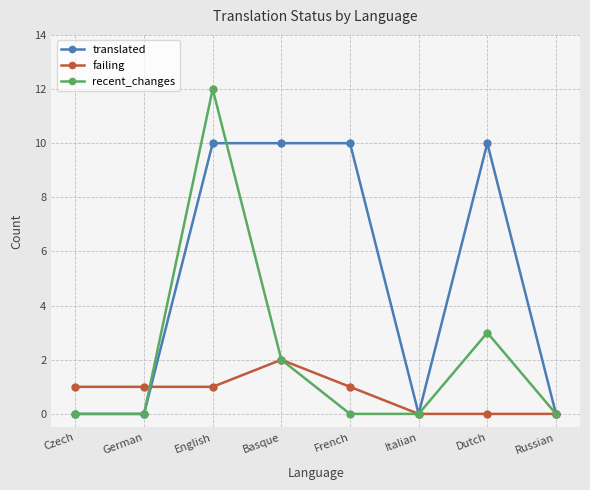

Which series has the widest spread of values?

recent_changes